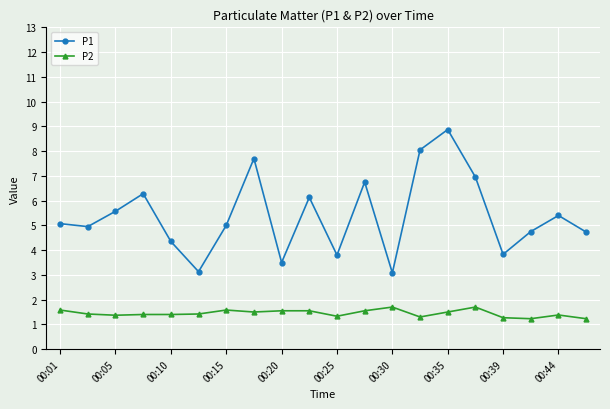

What is the value of the P1 point at the 20th from the left?

4.7